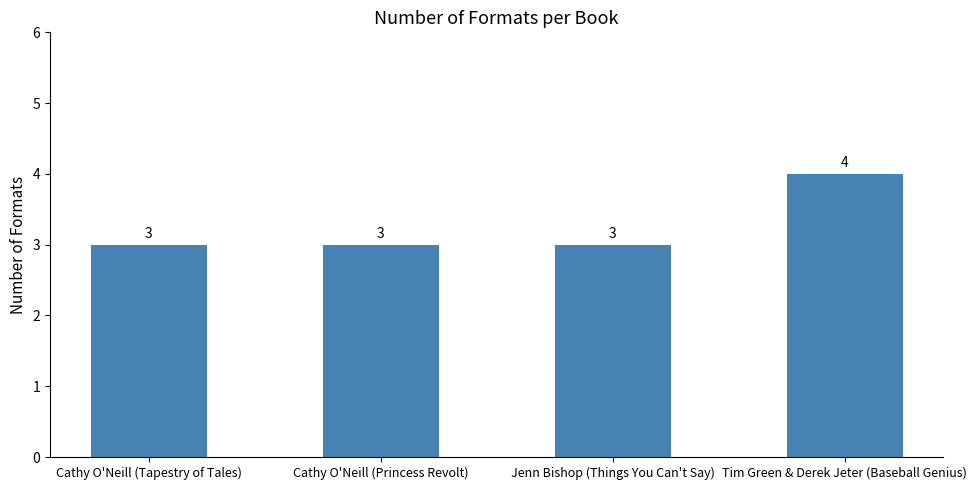

What is the label of the 4th bar from the right?

Cathy O'Neill (Tapestry of Tales)